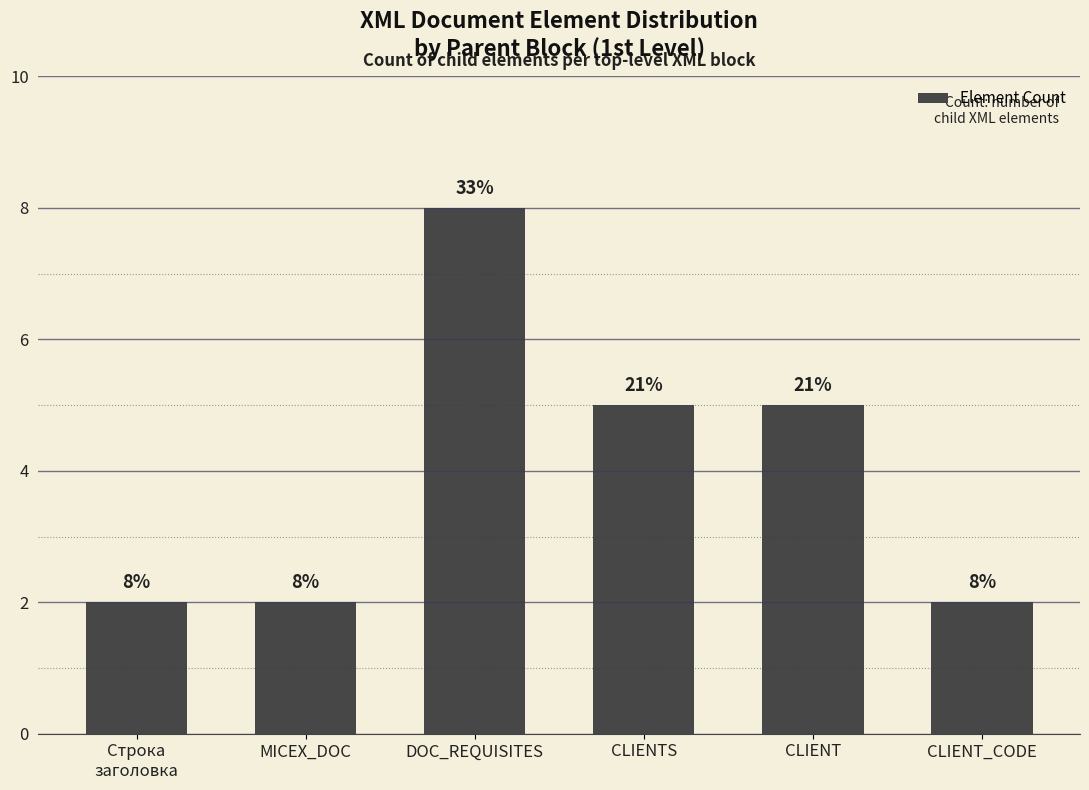

How many series are shown in this chart?

1